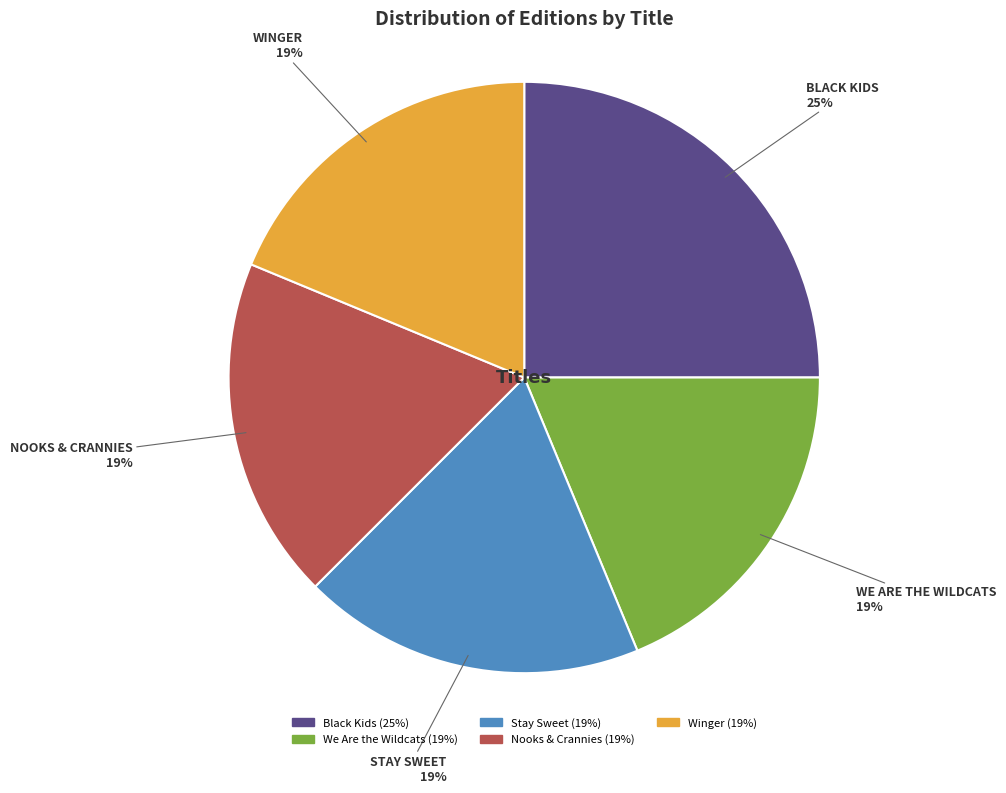

What is the ratio of the value at We Are the Wildcats to the value at Stay Sweet?

1.0